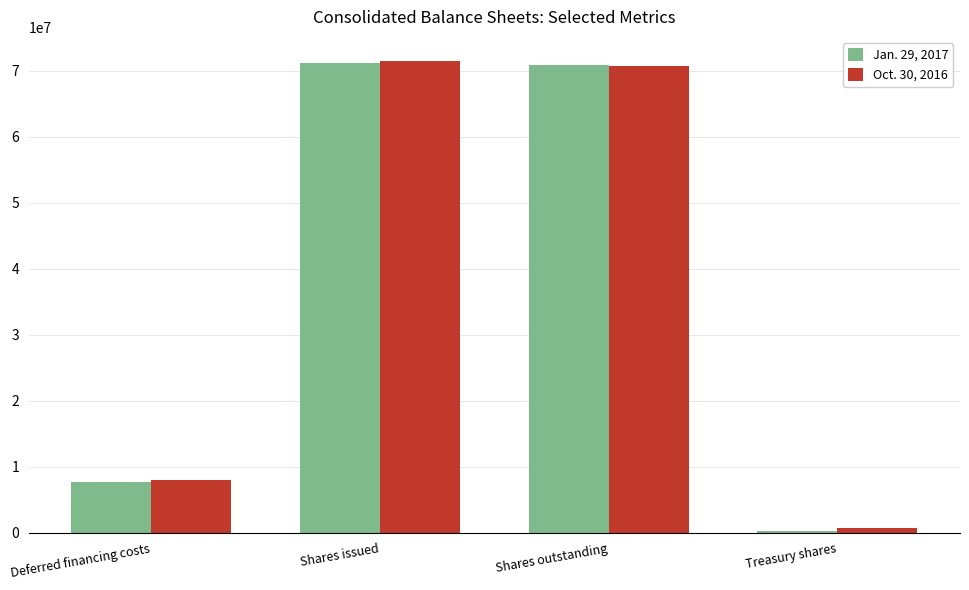

Reading left to right, what are all the values shown in this chart?

Jan. 29, 2017: Deferred financing costs=7719000	Shares issued=71176966	Shares outstanding=70867699	Treasury shares=309267
Oct. 30, 2016: Deferred financing costs=8096000	Shares issued=71581273	Shares outstanding=70806202	Treasury shares=775071